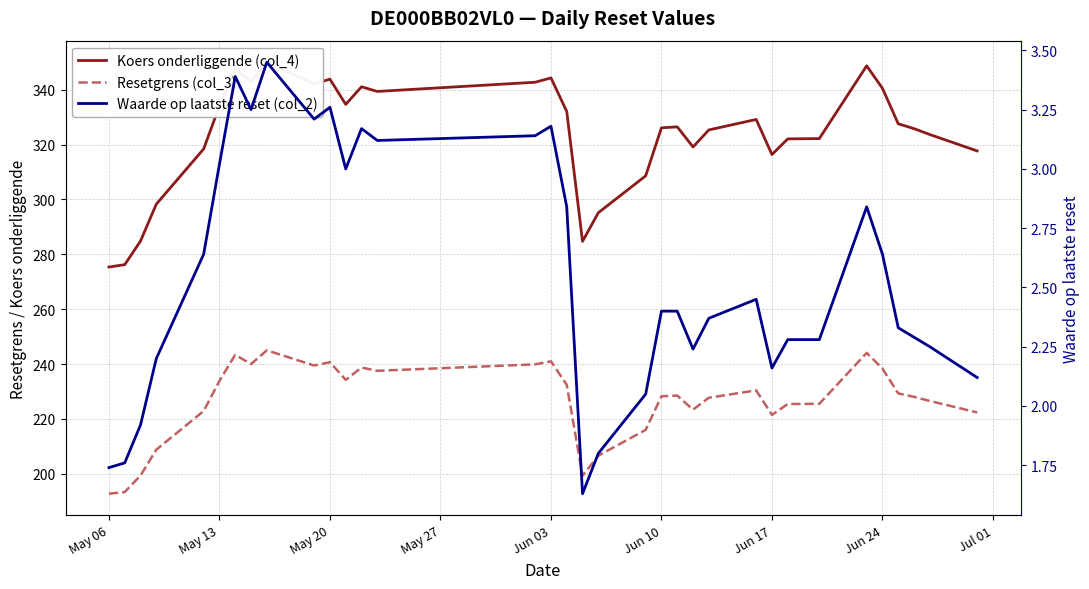

Which series has the largest range (max minus min)?

Koers onderliggende (col_4)